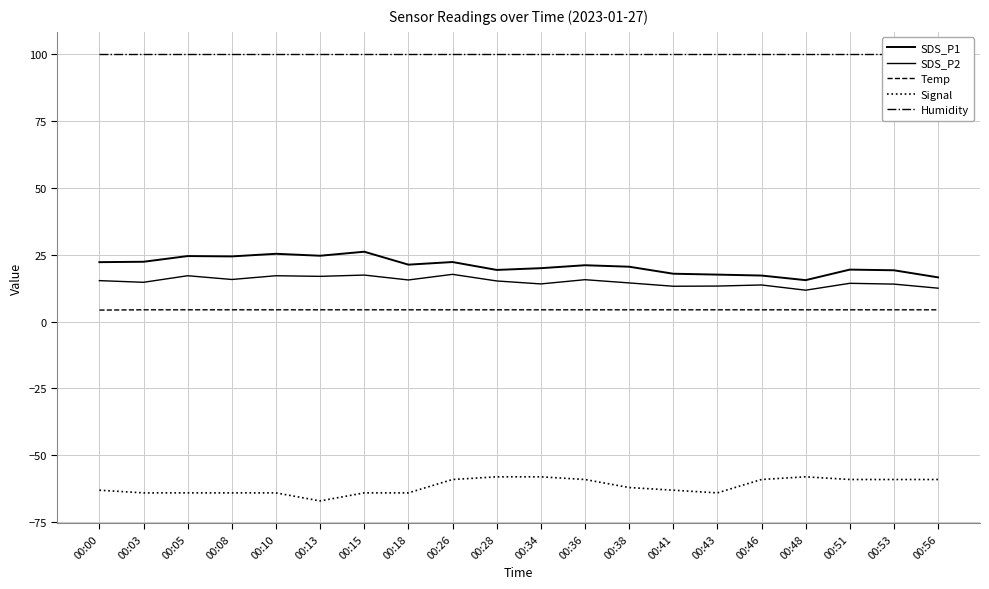

At which label does Temp reach its minimum?

00:00